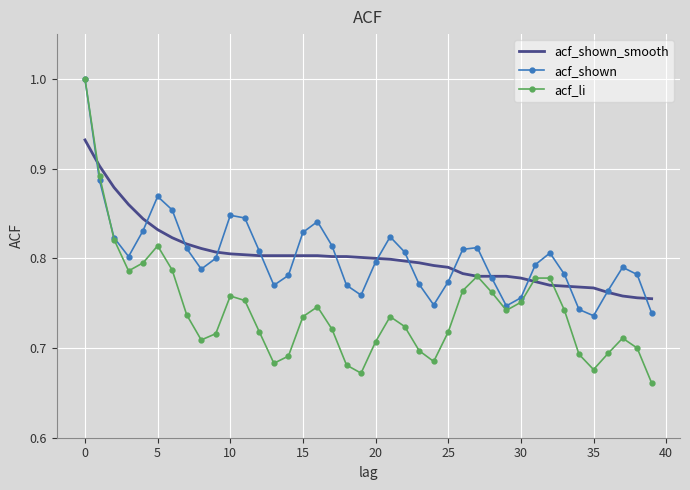

What is the greatest value displayed?

1.0